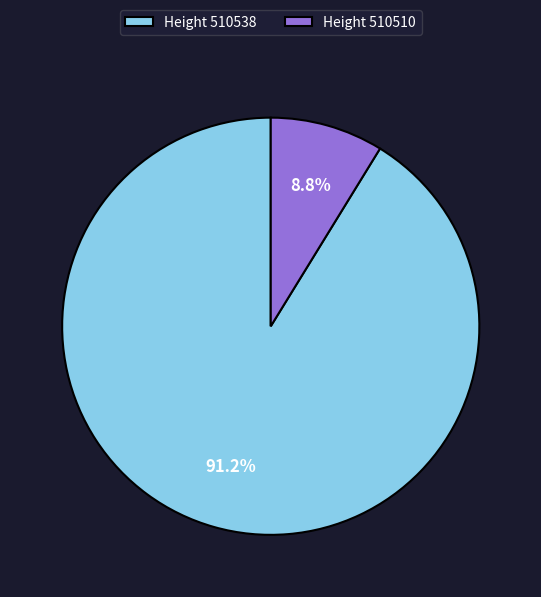

Rank the categories by value from highest to lowest.

Height 510538, Height 510510